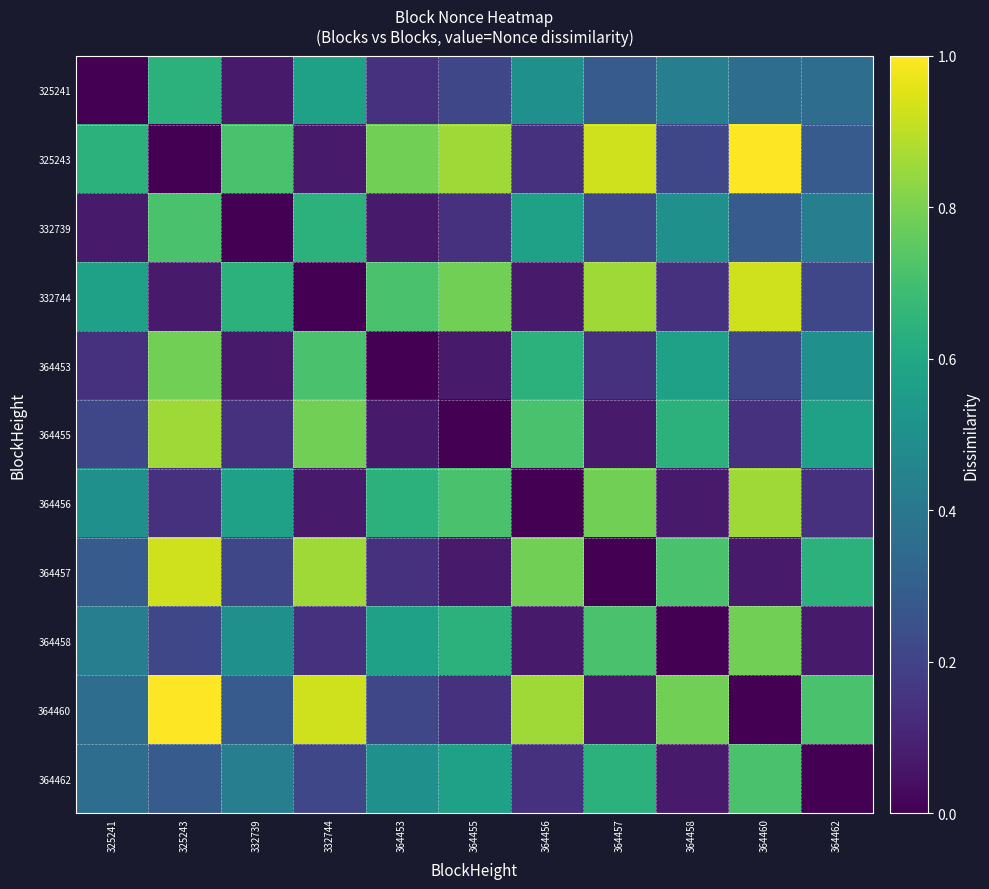

Which has a higher value, 364457 or 325241?

364457